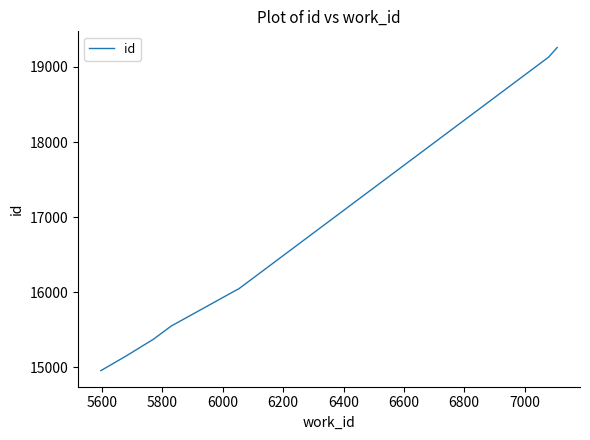

What is the smallest value displayed?

14958